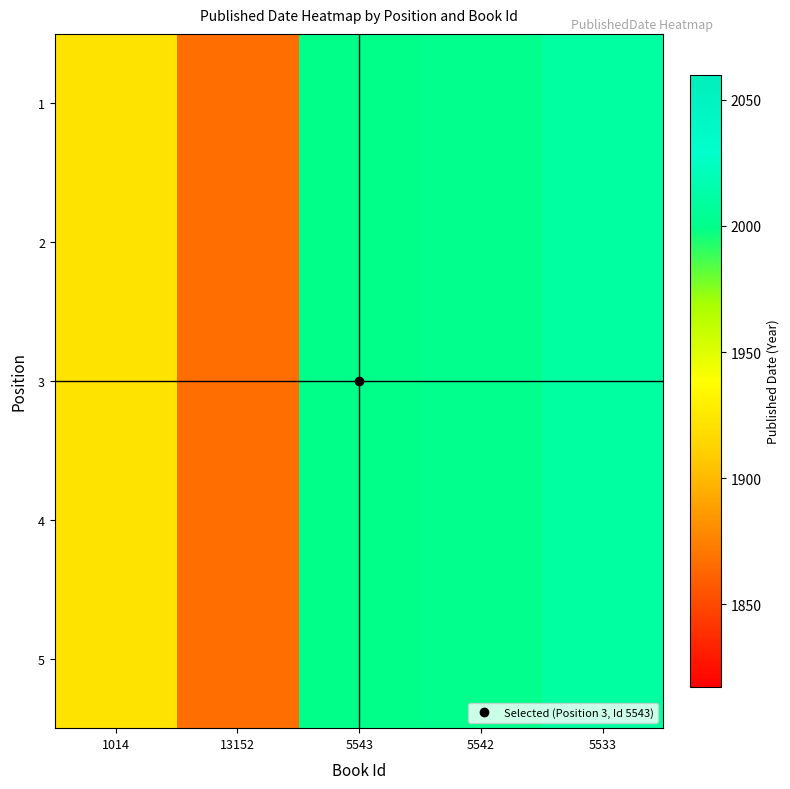

Reading left to right, extract all data points from this chart.

1: 1014=1922	13152=1867	5543=2000	5542=2002	5533=2010
2: 1014=1922	13152=1867	5543=2000	5542=2002	5533=2010
3: 1014=1922	13152=1867	5543=2000	5542=2002	5533=2010
4: 1014=1922	13152=1867	5543=2000	5542=2002	5533=2010
5: 1014=1922	13152=1867	5543=2000	5542=2002	5533=2010